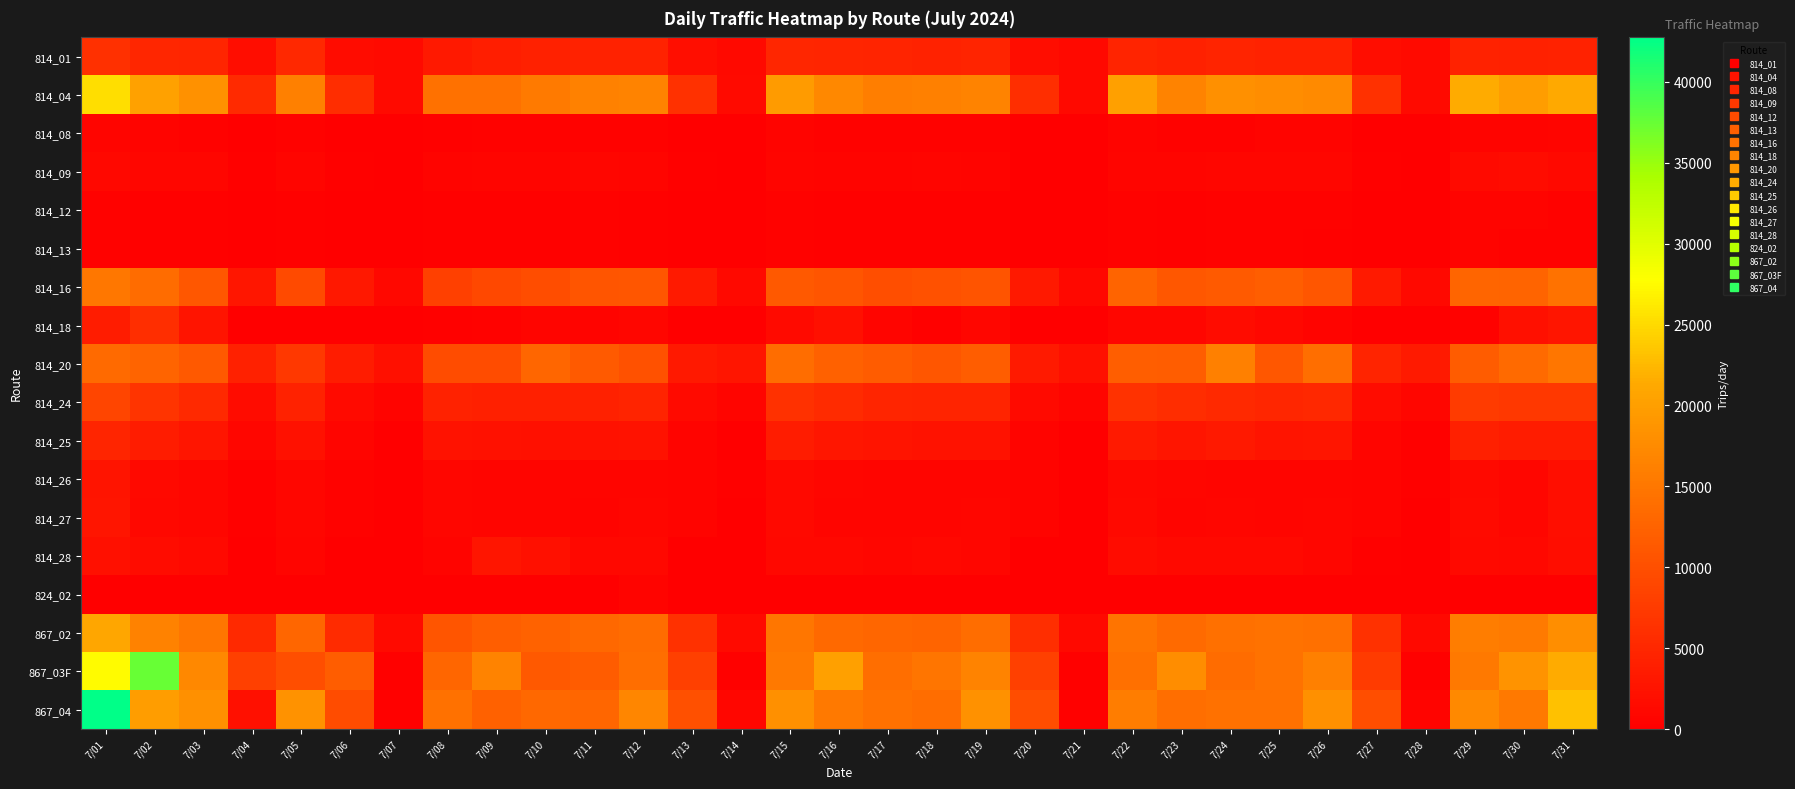

Reading left to right, what are all the values shown in this chart?

814_01: 7/01=6046	7/02=4895	7/03=4810	7/04=1831	7/05=5073	7/06=1641	7/07=1421	7/08=3316	7/09=3918	7/10=4241	7/11=4447	7/12=4409	7/13=1979	7/14=1271	7/15=4871	7/16=4692	7/17=4595	7/18=4360	7/19=4588	7/20=1831	7/21=1330	7/22=4645	7/23=4211	7/24=4622	7/25=4444	7/26=4429	7/27=1820	7/28=1456	7/29=4462	7/30=4264	7/31=4378
814_04: 7/01=25358	7/02=20258	7/03=18338	7/04=5409	7/05=16046	7/06=5742	7/07=1430	7/08=14293	7/09=14335	7/10=15407	7/11=16265	7/12=16595	7/13=6197	7/14=1460	7/15=19632	7/16=17113	7/17=15951	7/18=16194	7/19=16680	7/20=5994	7/21=1317	7/22=20111	7/23=16593	7/24=18136	7/25=17805	7/26=17368	7/27=6198	7/28=1435	7/29=21487	7/30=19791	7/31=21367
814_08: 7/01=705	7/02=512	7/03=462	7/04=113	7/05=464	7/06=135	7/07=59	7/08=298	7/09=411	7/10=428	7/11=429	7/12=445	7/13=142	7/14=80	7/15=505	7/16=405	7/17=407	7/18=423	7/19=412	7/20=123	7/21=67	7/22=506	7/23=457	7/24=484	7/25=507	7/26=543	7/27=136	7/28=75	7/29=666	7/30=657	7/31=754
814_09: 7/01=1031	7/02=892	7/03=909	7/04=190	7/05=747	7/06=167	7/07=38	7/08=560	7/09=684	7/10=696	7/11=853	7/12=716	7/13=182	7/14=52	7/15=723	7/16=631	7/17=622	7/18=813	7/19=635	7/20=138	7/21=26	7/22=702	7/23=725	7/24=856	7/25=958	7/26=895	7/27=170	7/28=43	7/29=1350	7/30=1570	7/31=1183
814_12: 7/01=431	7/02=332	7/03=289	7/04=59	7/05=301	7/06=99	7/07=51	7/08=240	7/09=253	7/10=308	7/11=356	7/12=298	7/13=112	7/14=43	7/15=358	7/16=306	7/17=308	7/18=301	7/19=283	7/20=102	7/21=44	7/22=369	7/23=324	7/24=359	7/25=362	7/26=334	7/27=99	7/28=51	7/29=543	7/30=510	7/31=488
814_13: 7/01=407	7/02=305	7/03=287	7/04=67	7/05=268	7/06=99	7/07=30	7/08=237	7/09=242	7/10=284	7/11=355	7/12=277	7/13=113	7/14=21	7/15=334	7/16=282	7/17=293	7/18=284	7/19=249	7/20=98	7/21=22	7/22=366	7/23=296	7/24=355	7/25=341	7/26=320	7/27=96	7/28=23	7/29=521	7/30=472	7/31=448
814_16: 7/01=15038	7/02=13563	7/03=11103	7/04=2958	7/05=9506	7/06=3125	7/07=1065	7/08=8070	7/09=9098	7/10=9787	7/11=10771	7/12=10911	7/13=3404	7/14=1316	7/15=11277	7/16=10693	7/17=9983	7/18=10294	7/19=10571	7/20=3308	7/21=1077	7/22=12647	7/23=11046	7/24=11509	7/25=12000	7/26=10932	7/27=3442	7/28=1210	7/29=12720	7/30=12554	7/31=14471
814_18: 7/01=3610	7/02=5888	7/03=2540	7/04=17	7/05=32	7/06=0	7/07=0	7/08=280	7/09=340	7/10=702	7/11=648	7/12=939	7/13=0	7/14=0	7/15=1435	7/16=2016	7/17=831	7/18=213	7/19=933	7/20=0	7/21=0	7/22=876	7/23=880	7/24=1604	7/25=1119	7/26=661	7/27=0	7/28=0	7/29=384	7/30=2040	7/31=2737
814_20: 7/01=13456	7/02=12526	7/03=11237	7/04=4251	7/05=7016	7/06=3547	7/07=2152	7/08=9647	7/09=9521	7/10=13011	7/11=11483	7/12=10217	7/13=3234	7/14=2805	7/15=13836	7/16=12249	7/17=11571	7/18=10996	7/19=11821	7/20=3378	7/21=2136	7/22=11996	7/23=11789	7/24=16111	7/25=11160	7/26=13886	7/27=4513	7/28=3370	7/29=11526	7/30=13415	7/31=14889
814_24: 7/01=8813	7/02=6574	7/03=5287	7/04=1546	7/05=4501	7/06=1443	7/07=640	7/08=4428	7/09=4147	7/10=4140	7/11=4282	7/12=4514	7/13=1430	7/14=763	7/15=6294	7/16=5598	7/17=4808	7/18=4571	7/19=4648	7/20=1388	7/21=697	7/22=6383	7/23=5736	7/24=5279	7/25=4894	7/26=5153	7/27=1561	7/28=862	7/29=7589	7/30=7125	7/31=7129
814_25: 7/01=4788	7/02=3525	7/03=2780	7/04=967	7/05=2201	7/06=683	7/07=133	7/08=2376	7/09=2188	7/10=2138	7/11=2277	7/12=2492	7/13=600	7/14=137	7/15=3508	7/16=2992	7/17=2548	7/18=2478	7/19=2460	7/20=562	7/21=149	7/22=3506	7/23=2817	7/24=3196	7/25=2656	7/26=2825	7/27=692	7/28=181	7/29=4068	7/30=3611	7/31=3663
814_26: 7/01=2660	7/02=1211	7/03=924	7/04=217	7/05=964	7/06=484	7/07=107	7/08=873	7/09=782	7/10=678	7/11=715	7/12=781	7/13=541	7/14=201	7/15=1219	7/16=880	7/17=776	7/18=720	7/19=782	7/20=531	7/21=126	7/22=1122	7/23=854	7/24=819	7/25=739	7/26=815	7/27=581	7/28=267	7/29=1170	7/30=935	7/31=1973
814_27: 7/01=2680	7/02=1168	7/03=939	7/04=249	7/05=962	7/06=487	7/07=59	7/08=936	7/09=676	7/10=787	7/11=586	7/12=842	7/13=579	7/14=99	7/15=1330	7/16=808	7/17=778	7/18=700	7/19=849	7/20=531	7/21=71	7/22=1209	7/23=756	7/24=840	7/25=731	7/26=846	7/27=578	7/28=94	7/29=1365	7/30=869	7/31=1977
814_28: 7/01=2061	7/02=1520	7/03=1214	7/04=82	7/05=759	7/06=119	7/07=30	7/08=574	7/09=2835	7/10=2059	7/11=1105	7/12=1030	7/13=147	7/14=33	7/15=1012	7/16=1155	7/17=915	7/18=1069	7/19=879	7/20=97	7/21=27	7/22=1543	7/23=1286	7/24=1206	7/25=1300	7/26=873	7/27=226	7/28=136	7/29=1294	7/30=1026	7/31=1730
824_02: 7/01=13	7/02=35	7/03=14	7/04=2	7/05=1	7/06=3	7/07=0	7/08=155	7/09=6	7/10=151	7/11=13	7/12=579	7/13=1	7/14=0	7/15=5	7/16=5	7/17=9	7/18=12	7/19=3	7/20=2	7/21=0	7/22=12	7/23=76	7/24=8	7/25=6	7/26=13	7/27=8	7/28=0	7/29=34	7/30=7	7/31=9
867_02: 7/01=20890	7/02=16414	7/03=14964	7/04=5281	7/05=12877	7/06=5606	7/07=1346	7/08=10852	7/09=11930	7/10=12445	7/11=13154	7/12=13625	7/13=6193	7/14=1376	7/15=14878	7/16=13310	7/17=12875	7/18=12680	7/19=13783	7/20=5890	7/21=1258	7/22=14625	7/23=13419	7/24=14086	7/25=14422	7/26=14187	7/27=6197	7/28=1333	7/29=15779	7/30=15472	7/31=17871
867_03F: 7/01=27502	7/02=37560	7/03=17198	7/04=8036	7/05=9953	7/06=11824	7/07=233	7/08=12867	7/09=16638	7/10=11343	7/11=11606	7/12=13948	7/13=8088	7/14=312	7/15=15309	7/16=20167	7/17=13942	7/18=14809	7/19=16678	7/20=8042	7/21=318	7/22=14107	7/23=17718	7/24=13614	7/25=14480	7/26=16077	7/27=7606	7/28=303	7/29=15284	7/30=18595	7/31=21476
867_04: 7/01=42747	7/02=19756	7/03=18068	7/04=2077	7/05=18434	7/06=9638	7/07=214	7/08=14227	7/09=12321	7/10=13103	7/11=13018	7/12=16955	7/13=10054	7/14=941	7/15=18156	7/16=15228	7/17=14342	7/18=13789	7/19=18246	7/20=9808	7/21=246	7/22=15776	7/23=13878	7/24=14218	7/25=14339	7/26=18089	7/27=9885	7/28=503	7/29=17341	7/30=15353	7/31=23205